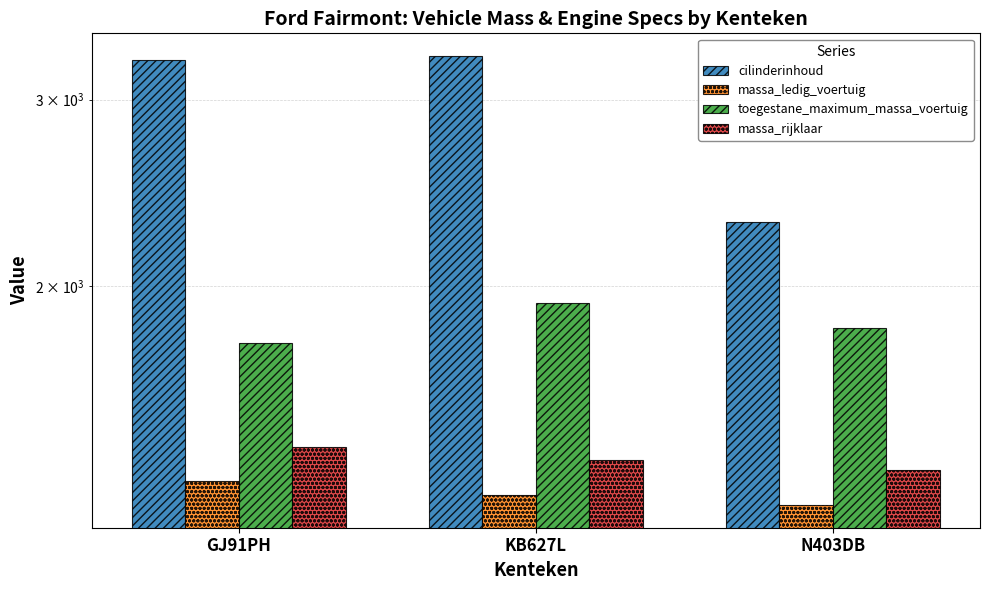

How many massa_rijklaar values are between 1343 and 1410?

3